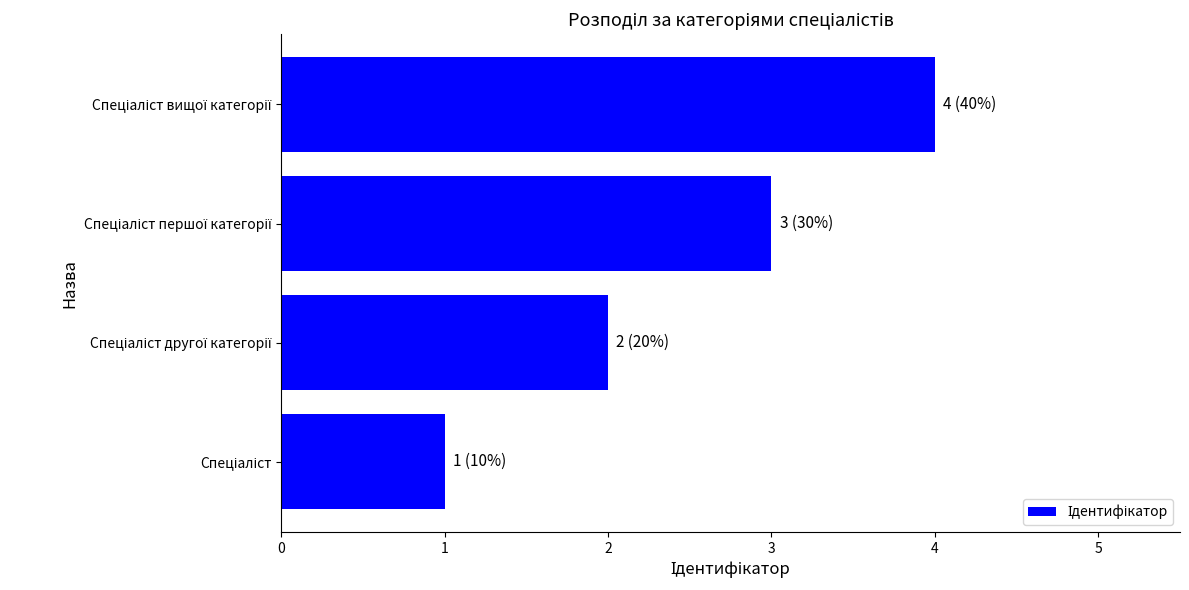

What is the difference between the maximum and minimum values?

3